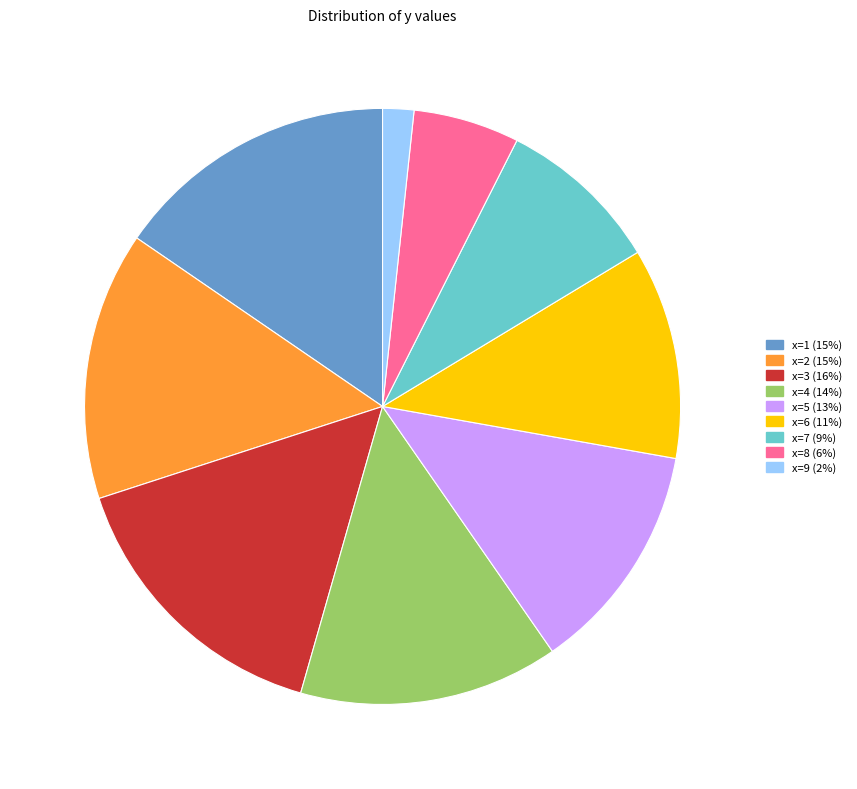

Which has a higher value, x=2 or x=9?

x=2